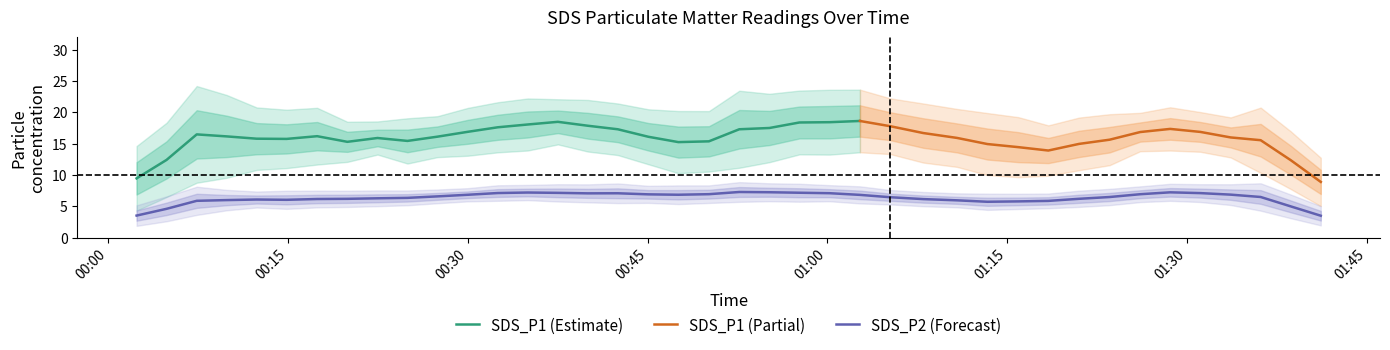

What is the difference between the SDS_P2 values at 31 and 3?

0.5